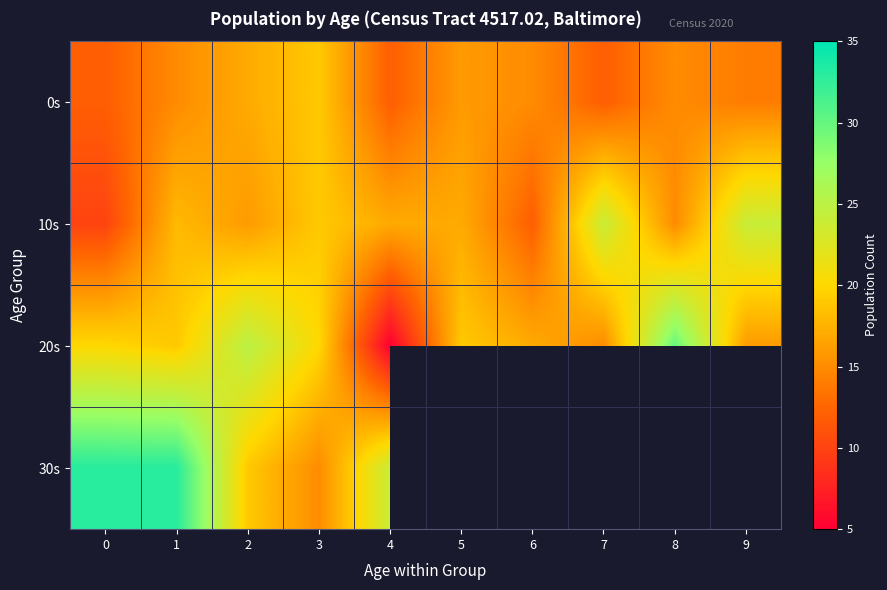

Count the number of data series in this chart.

4